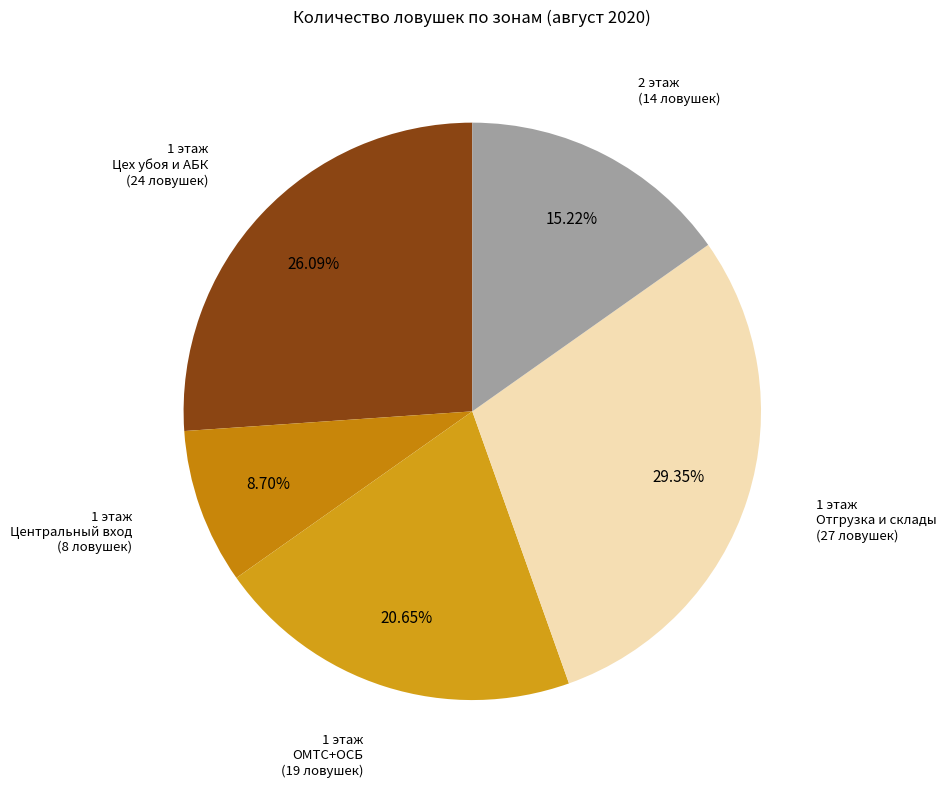

How many segments does this pie chart have?

5